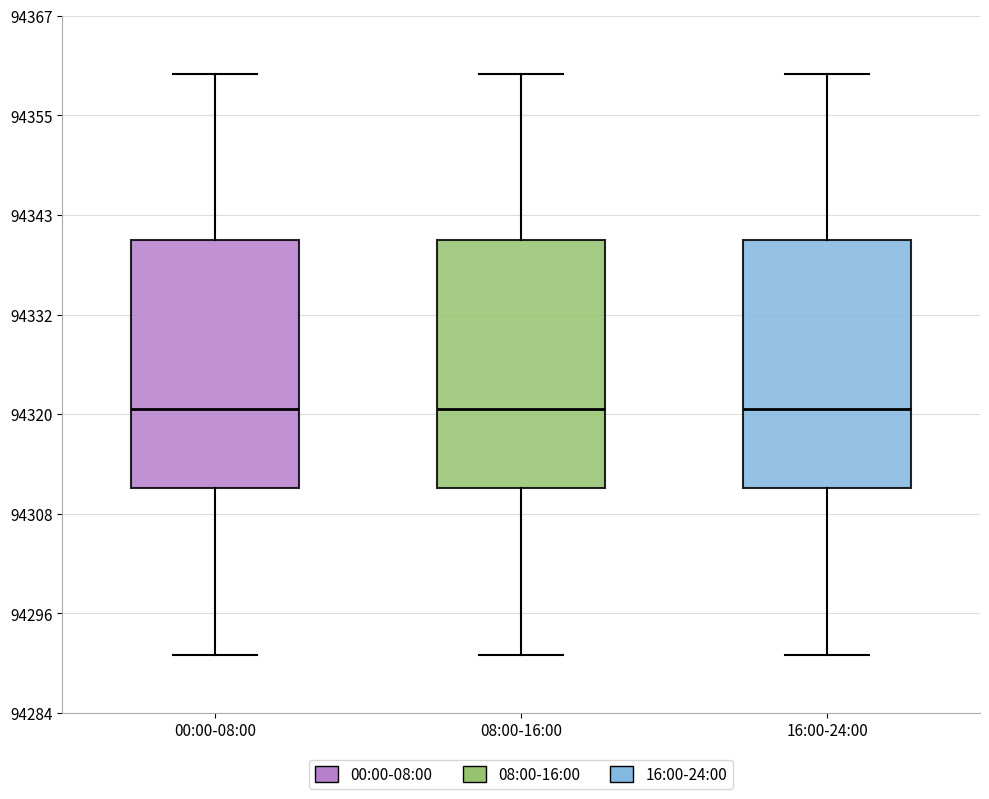

Where does the upper whisker of the box for 00:00-08:00 end on the y-axis? The values are not printed on the chart, so give them approximately, as read against the axis.

94360